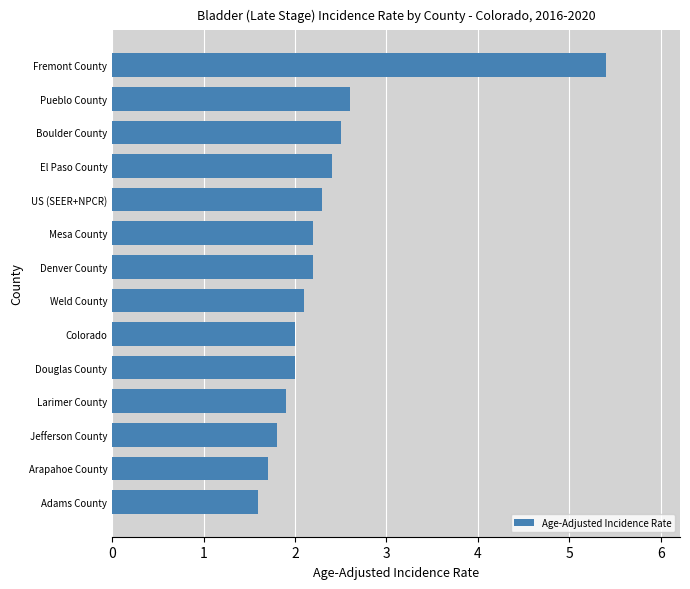

Reading bottom to top, what are all the values shown in this chart?

1.6	1.7	1.8	1.9	2.0	2.0	2.1	2.2	2.2	2.3	2.4	2.5	2.6	5.4